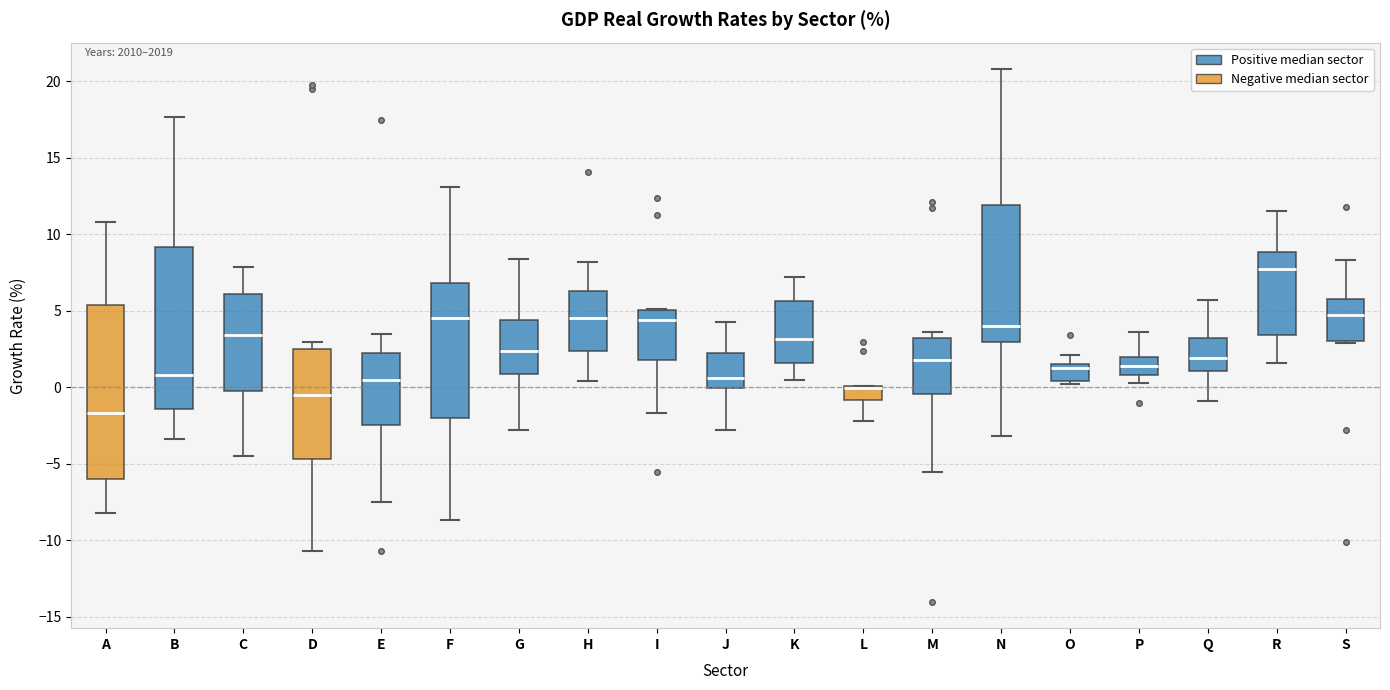

Reading left to right, read every box against the y-axis: the position of its median line, the range the box covers, and the ends of its whiskers. The values are not printed on the chart, so give them approximately, as read against the axis.

A: median -1.5, box -6.0 to 5.5, whiskers -8.0 to 11.0
B: median 1.0, box -1.5 to 9.0, whiskers -3.5 to 17.5
C: median 3.5, box 0.0 to 6.0, whiskers -4.5 to 8.0
D: median -0.5, box -4.5 to 2.5, whiskers -10.5 to 3.0
E: median 0.5, box -2.5 to 2.5, whiskers -7.5 to 3.5
F: median 4.5, box -2.0 to 7.0, whiskers -8.5 to 13.0
G: median 2.5, box 1.0 to 4.5, whiskers -3.0 to 8.5
H: median 4.5, box 2.5 to 6.5, whiskers 0.5 to 8.0
I: median 4.5, box 2.0 to 5.0, whiskers -1.5 to 5.0
J: median 0.5, box 0.0 to 2.5, whiskers -3.0 to 4.5
K: median 3.0, box 1.5 to 5.5, whiskers 0.5 to 7.0
L: median 0.0 (drawn on the box's upper edge), box -1.0 to 0.0, whiskers -2.0 to 0.0
M: median 2.0, box -0.5 to 3.0, whiskers -5.5 to 3.5
N: median 4.0, box 3.0 to 12.0, whiskers -3.0 to 21.0
O: median 1.5 (just below the box's upper edge), box 0.5 to 1.5, whiskers 0.0 to 2.0
P: median 1.5, box 1.0 to 2.0, whiskers 0.5 to 3.5
Q: median 2.0, box 1.0 to 3.0, whiskers -1.0 to 5.5
R: median 8.0, box 3.5 to 9.0, whiskers 1.5 to 11.5
S: median 5.0, box 3.0 to 6.0, whiskers 3.0 to 8.5